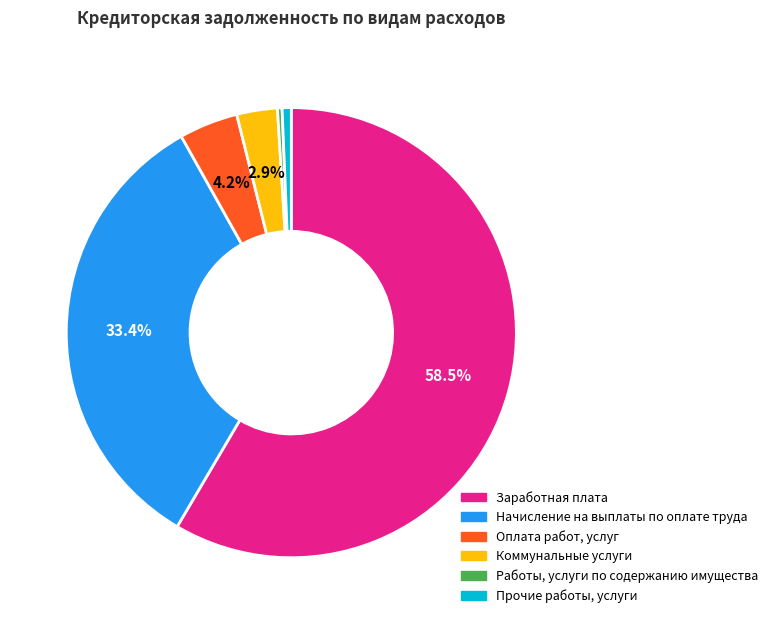

What is the largest slice in the pie chart?

Заработная плата